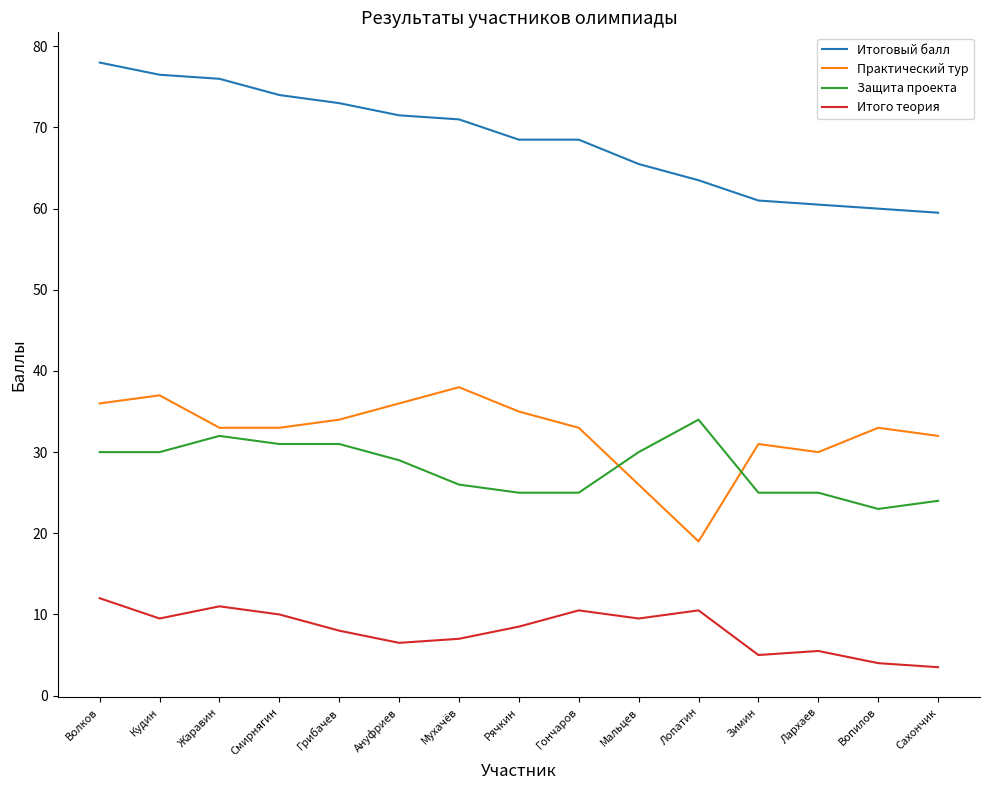

What is the average value of the Итоговый балл series?

68.5